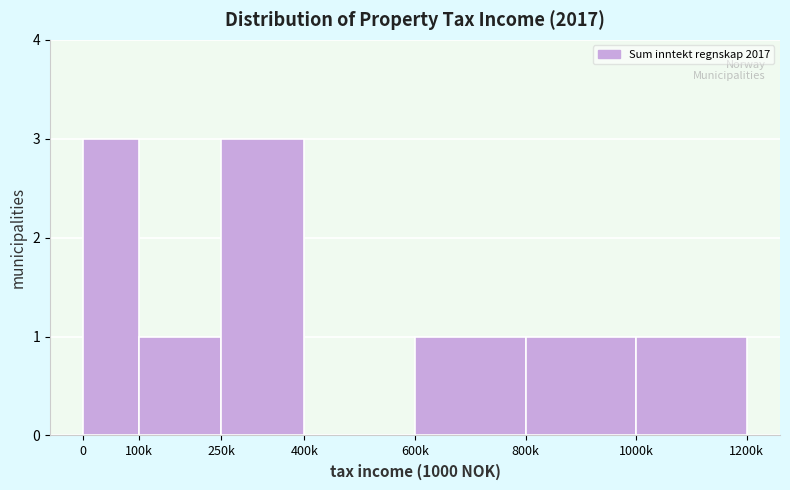

Reading right to left, what are all the values shown in this chart?

1000k=1	800k=1	600k=1	400k=0	250k=3	100k=1	0=3